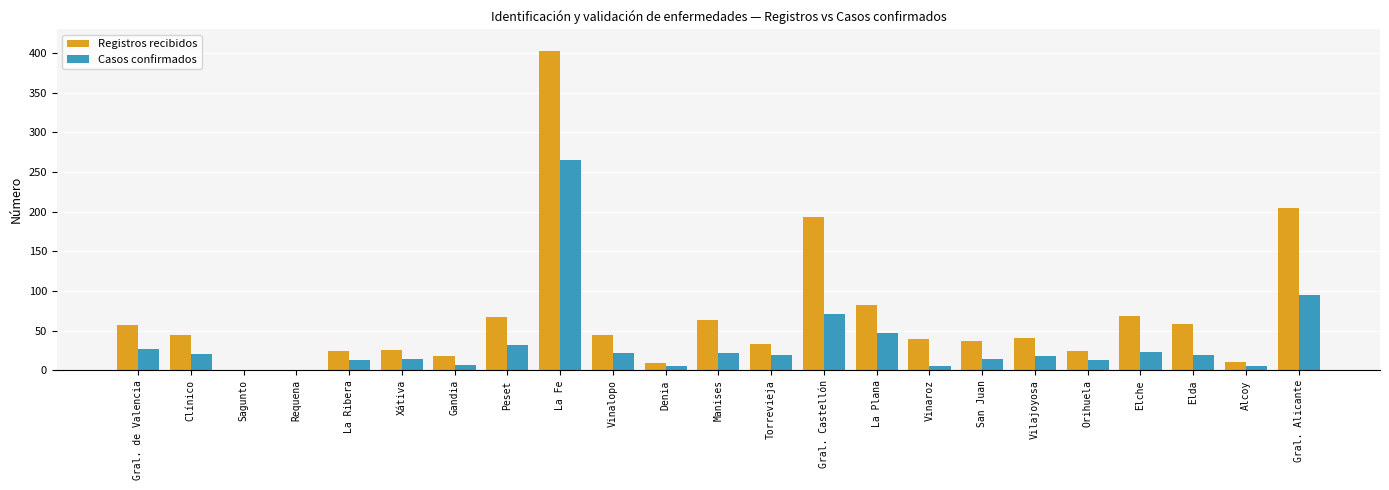

Is it true that Registros recibidos equals 59 at Elda?

True